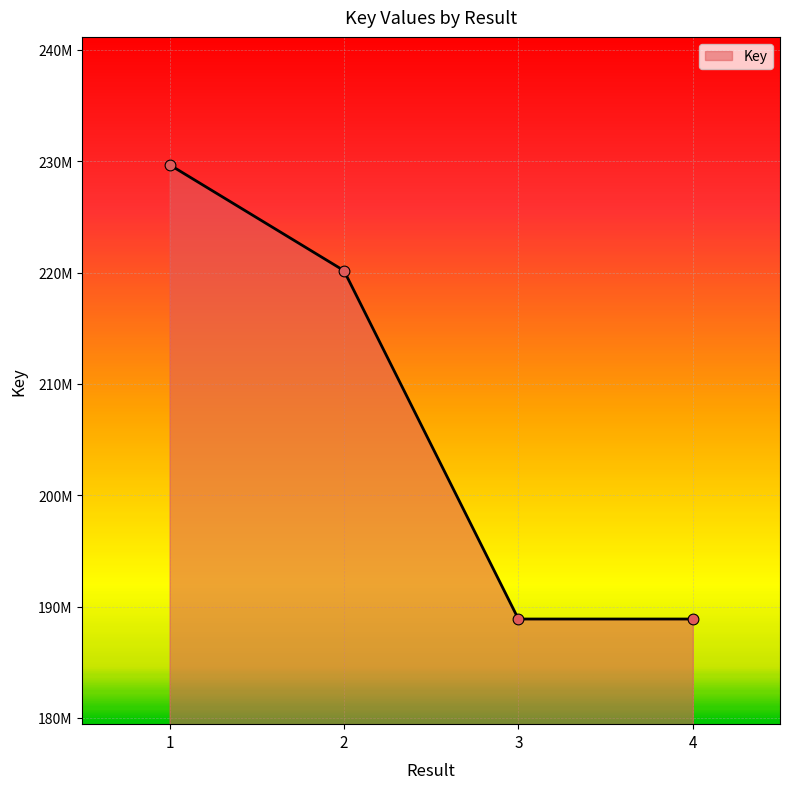

Which has a higher value, 4 or 3?

3